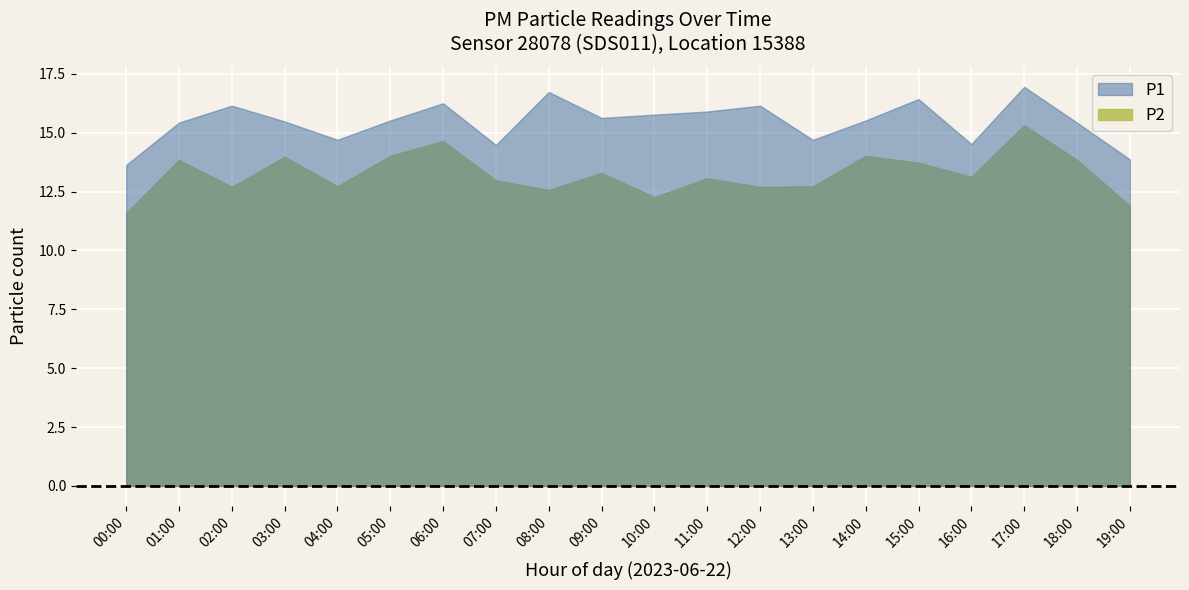

Rank the series at 00:00 from highest to lowest value.

P1, P2